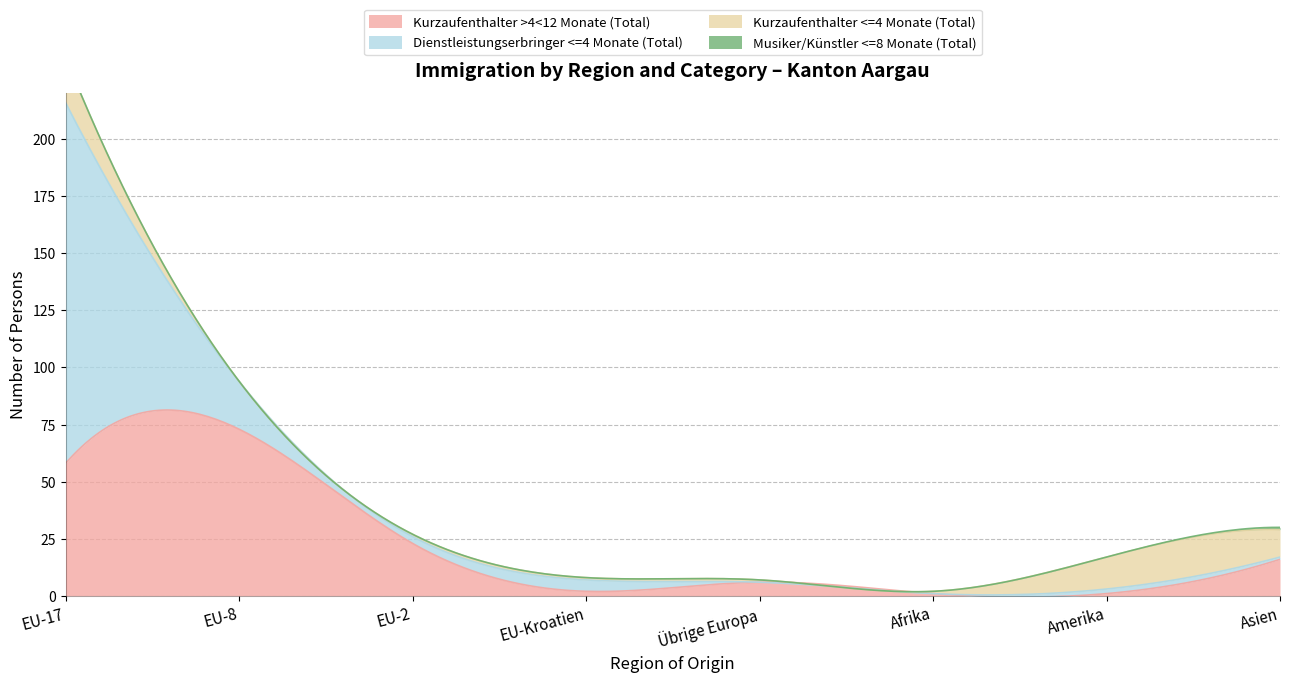

What is the value of the Dienstleistungserbringer <=4 Monate (Total) point at the 8th from the left?

1